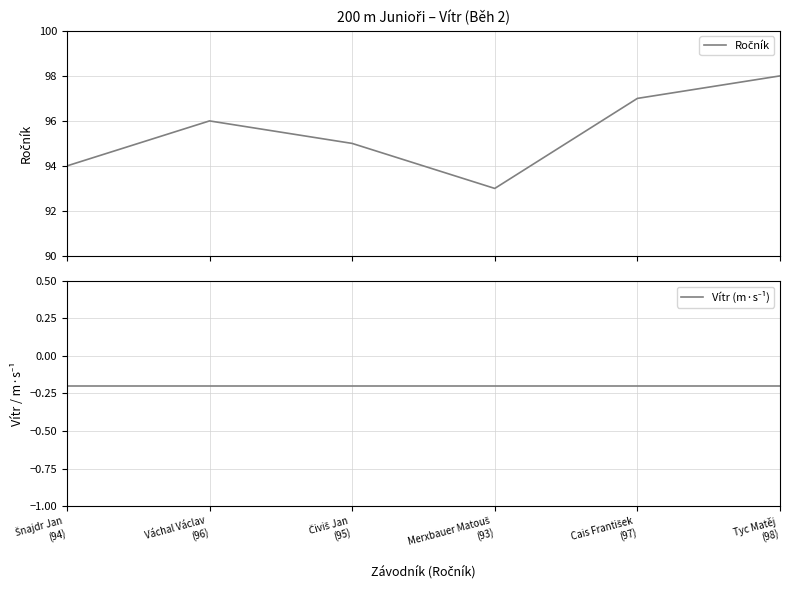

What is the sum of the Ročník values at Tyc Matěj
(98) and Merxbauer Matouš
(93)?

191.0